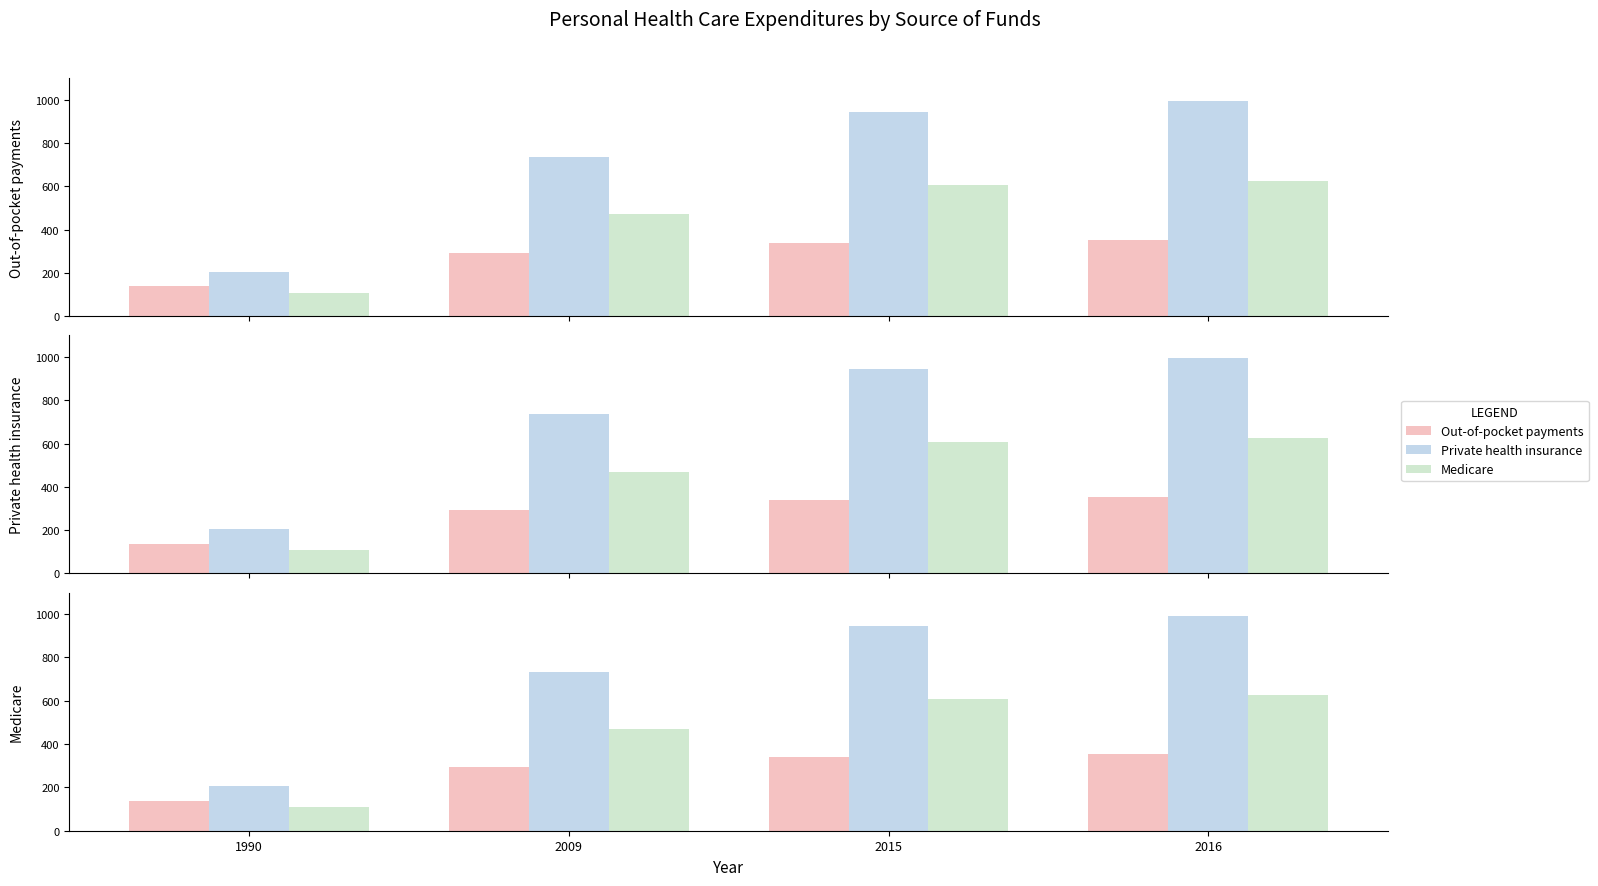

Is the value of Medicare at 1990 greater than the value of Out-of-pocket payments at 2015?

No